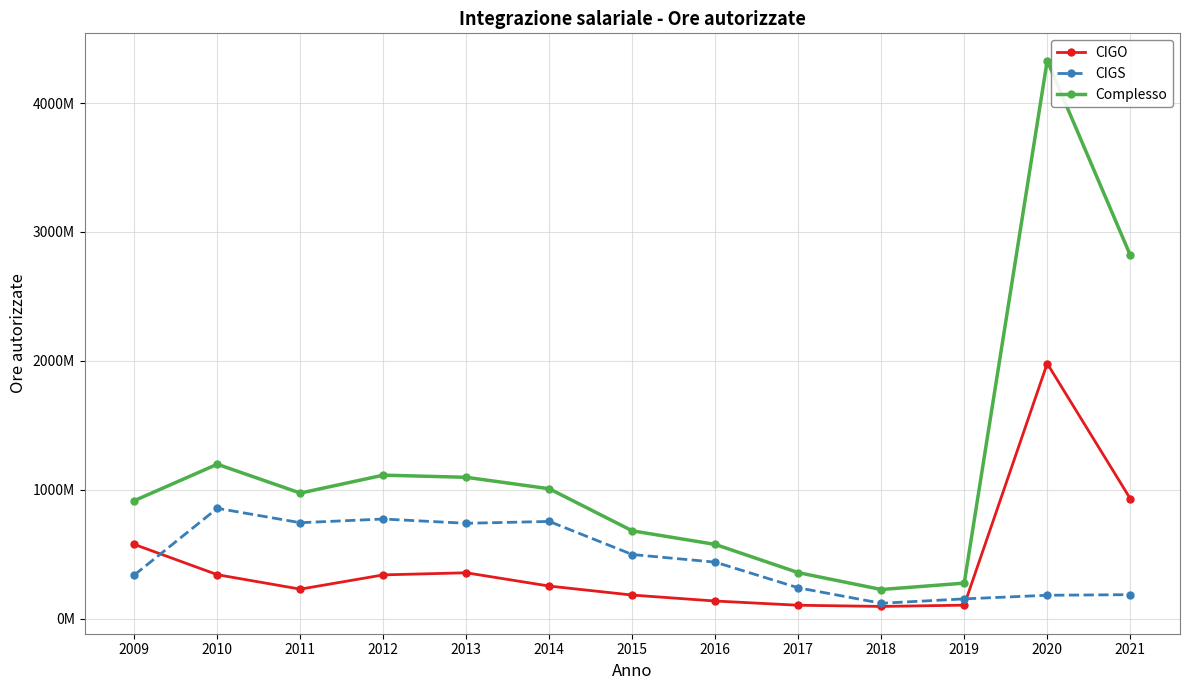

List the labels in order of Complesso value, largest first.

2020, 2021, 2010, 2012, 2013, 2014, 2011, 2009, 2015, 2016, 2017, 2019, 2018